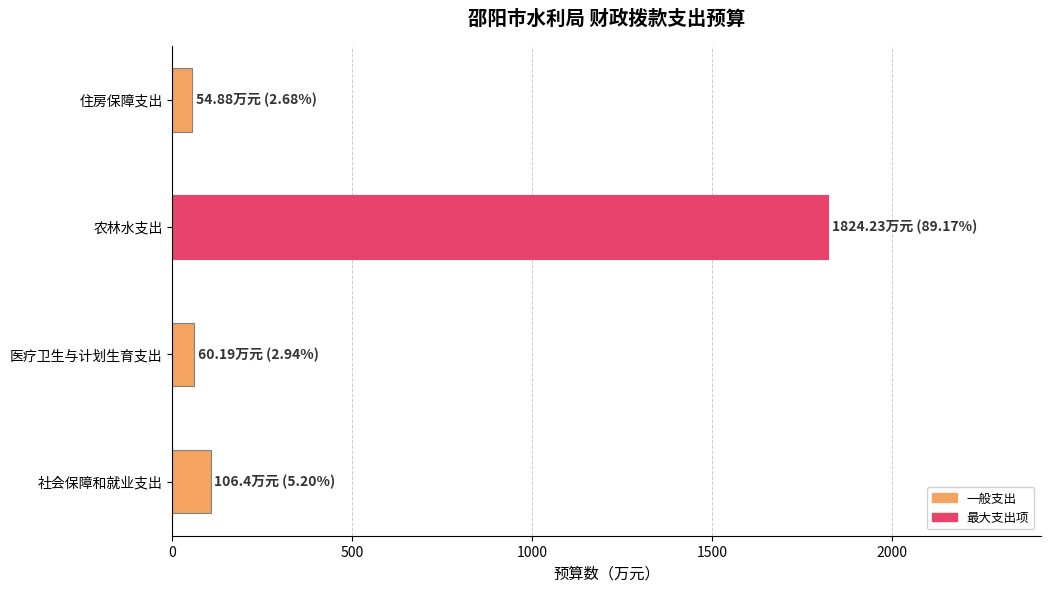

What is the change in value from 社会保障和就业支出 to 住房保障支出?

-51.5